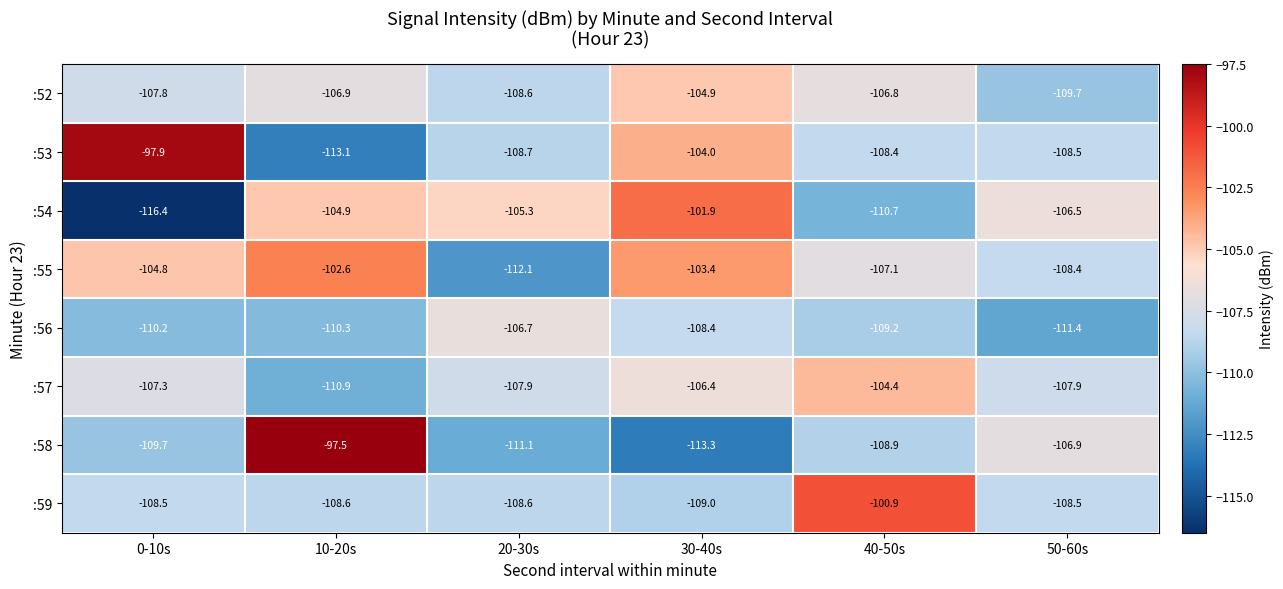

What is the total value across all series at 40-50s?

-856.4